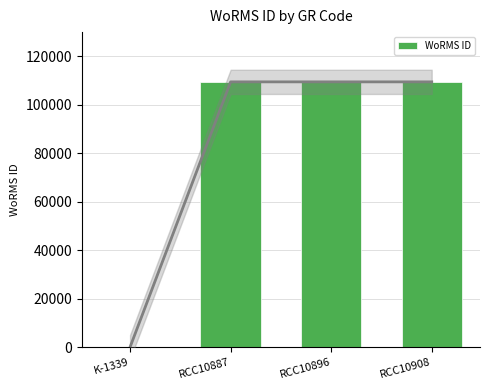

What position from the left is K-1339?

1